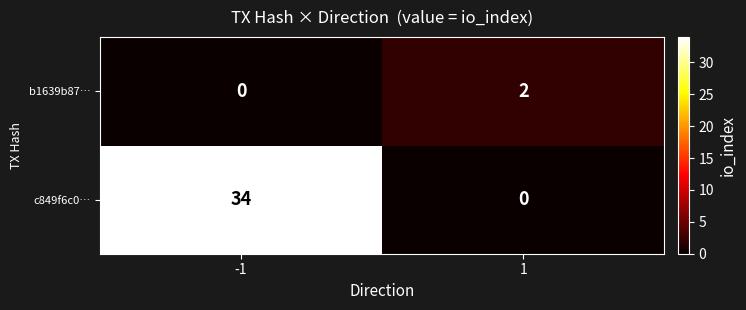

Rank the series by their maximum value, from highest to lowest.

c849f6c0…, b1639b87…